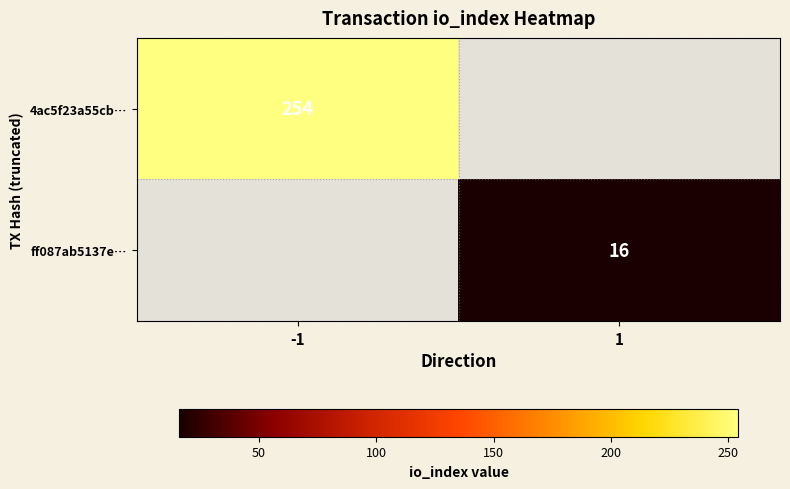

The 4ac5f23a55cb… series shows 254 at -1. True or false?

True